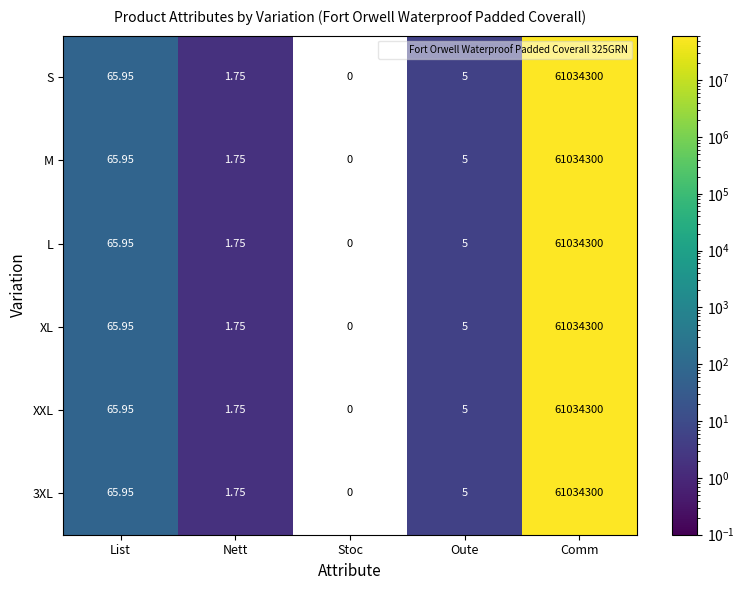

Which category has the lowest value across all series?

Stoc